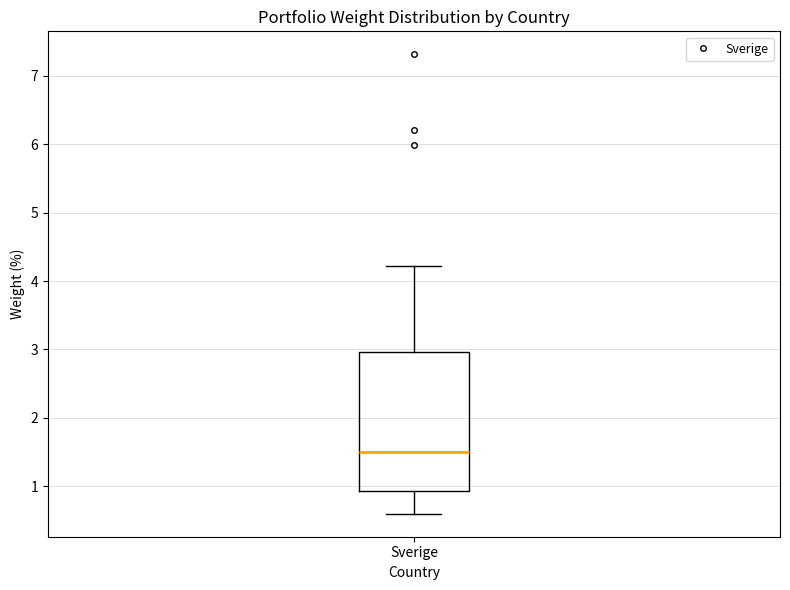

Transcribe this box plot: give where the median line is, the range the box spans, and where the two whiskers end, as read against the y-axis. The values are not printed on the chart, so give them approximately, as read against the axis.

median 1.5, box 0.9 to 3.0, whiskers 0.6 to 4.2